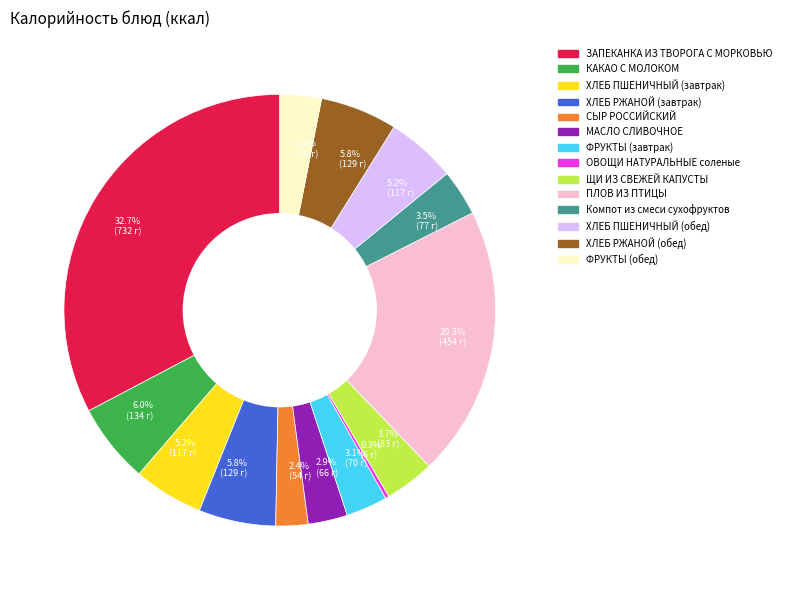

Is there a majority slice in this chart?

No